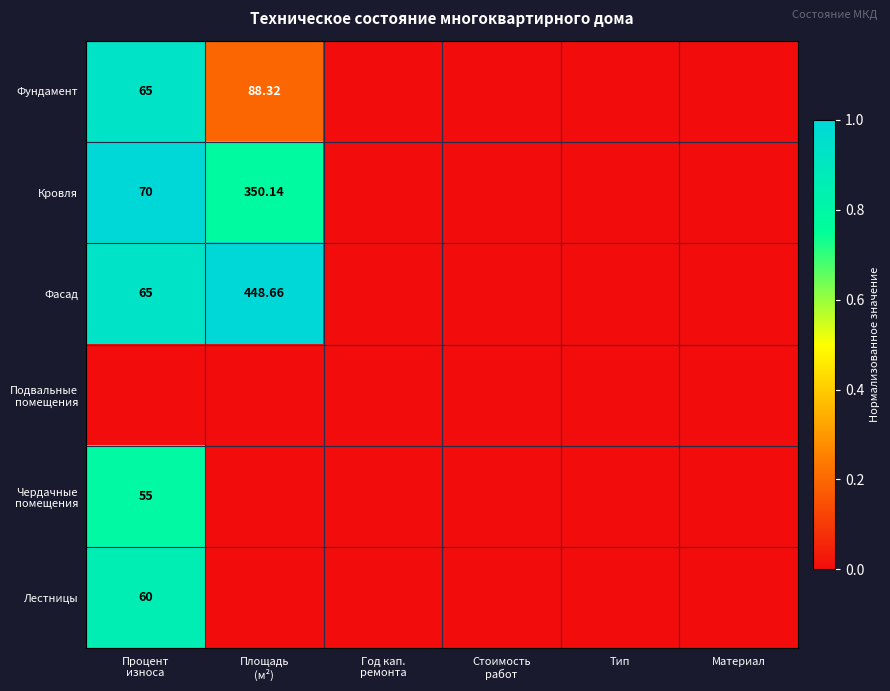

What is the sum of all Фасад values?

1.9